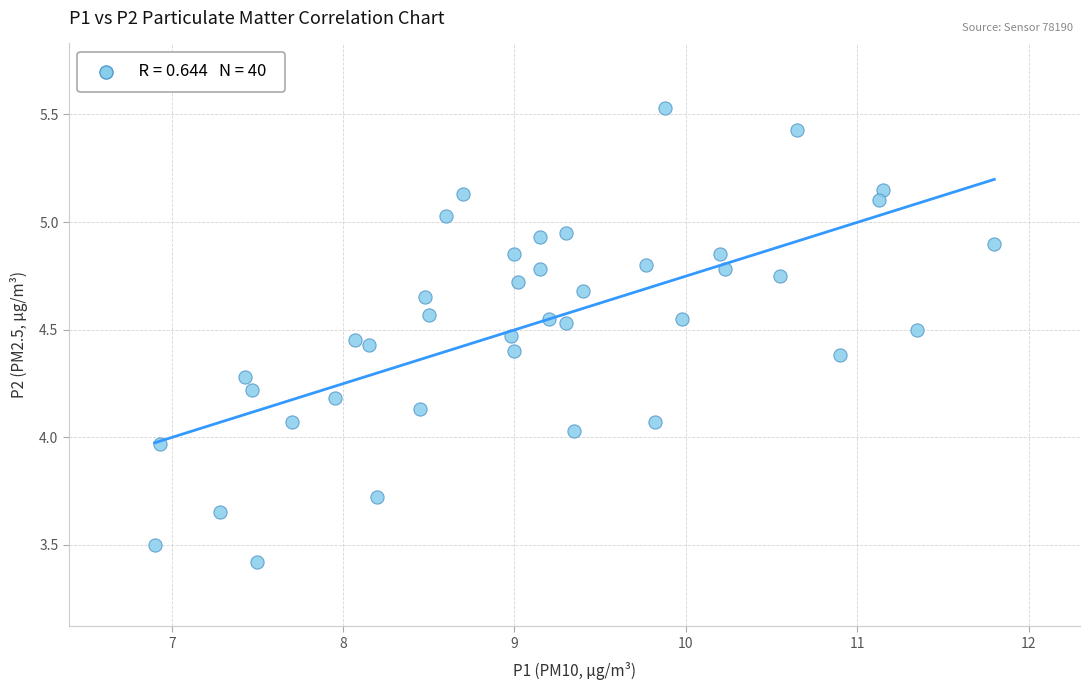

What is the range of Y values (max minus min)?

2.1